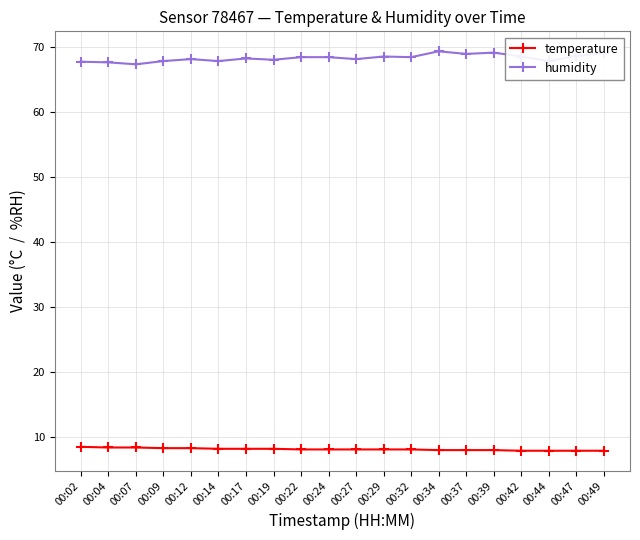

What is the approximate value of temperature at 00:19?

8.2